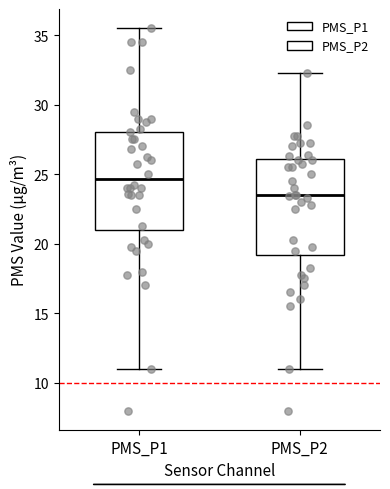

Reading left to right, read every box against the y-axis: the position of its median line, the range the box covers, and the ends of its whiskers. The values are not printed on the chart, so give them approximately, as read against the axis.

PMS_P1: median 24.5, box 21.0 to 28.0, whiskers 11.0 to 35.5
PMS_P2: median 23.5, box 19.0 to 26.0, whiskers 11.0 to 32.5